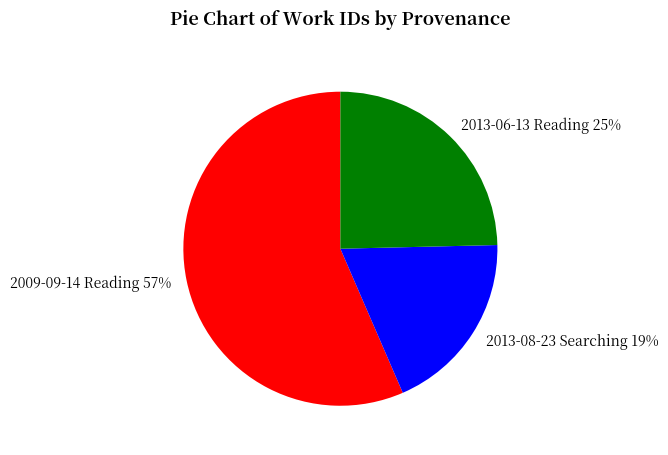

What percentage is the 2013-06-13 Reading slice, to the nearest percent?

25%